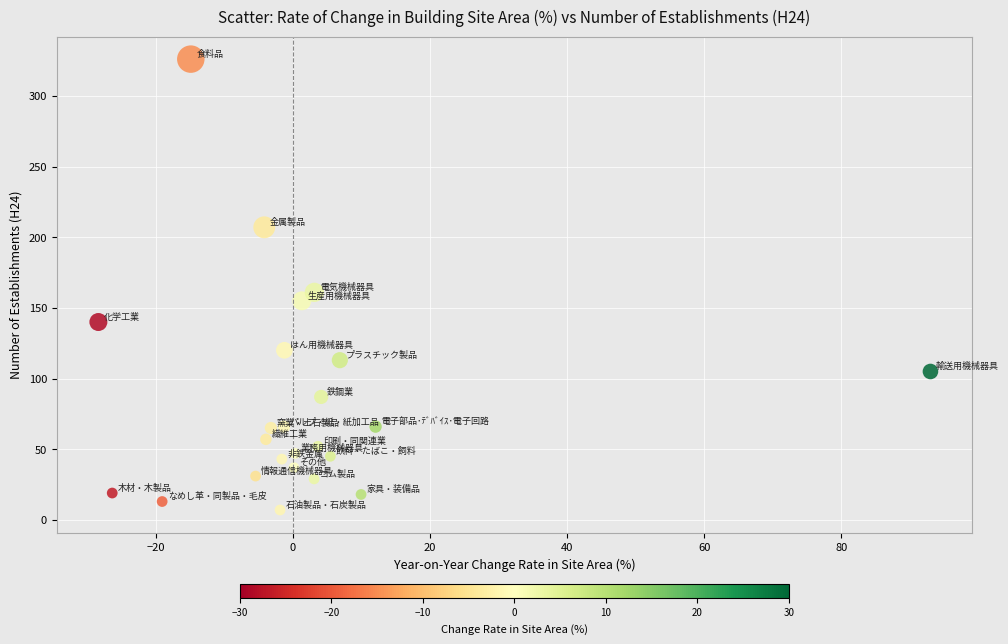

What is the range of Y values (max minus min)?

319